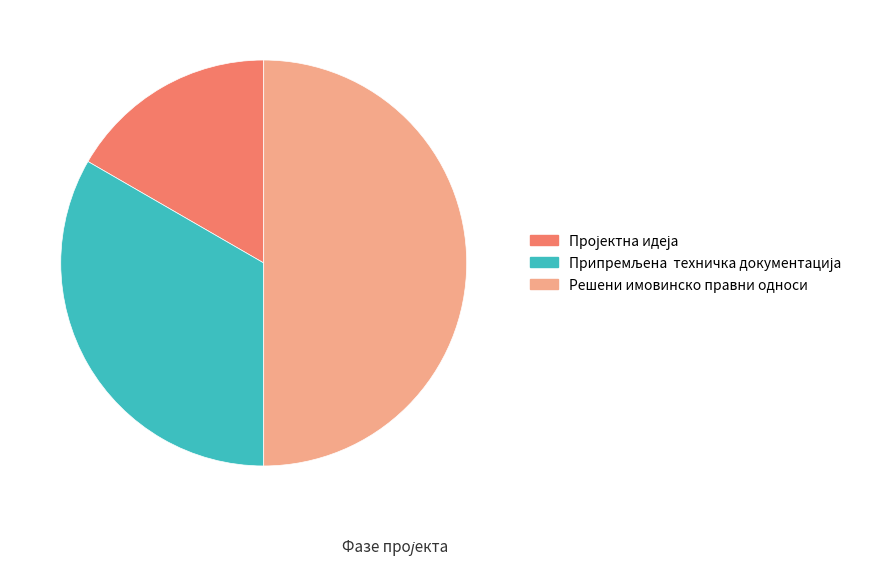

What is the largest slice in the pie chart?

Решени имовинско правни односи